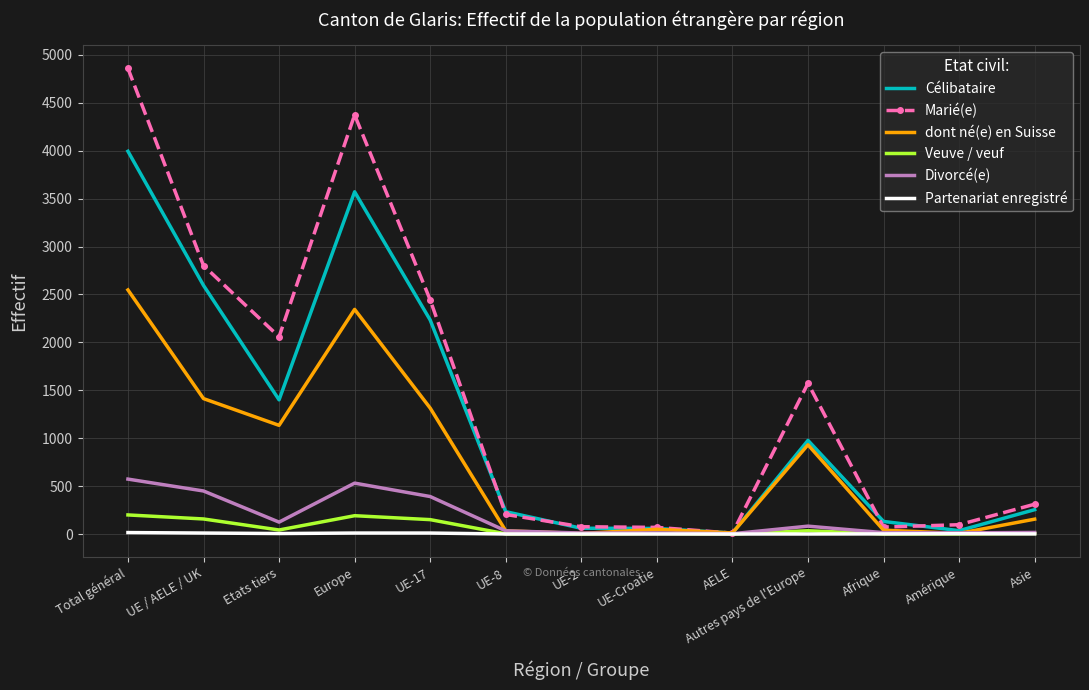

What is the difference between the maximum and minimum values in the Veuve / veuf series?

199